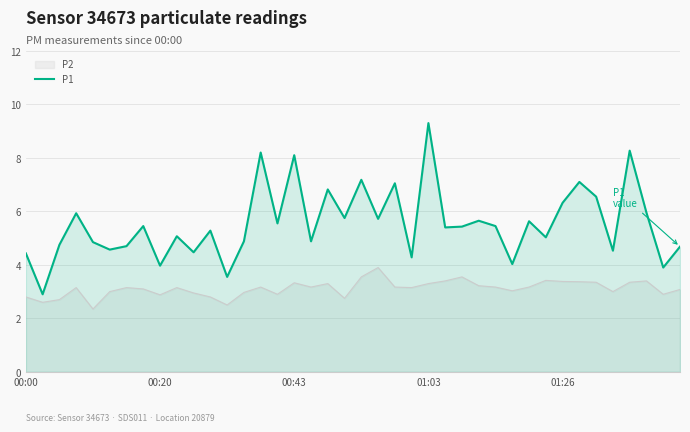

What is the difference between the values at 26 and 23?

1.1